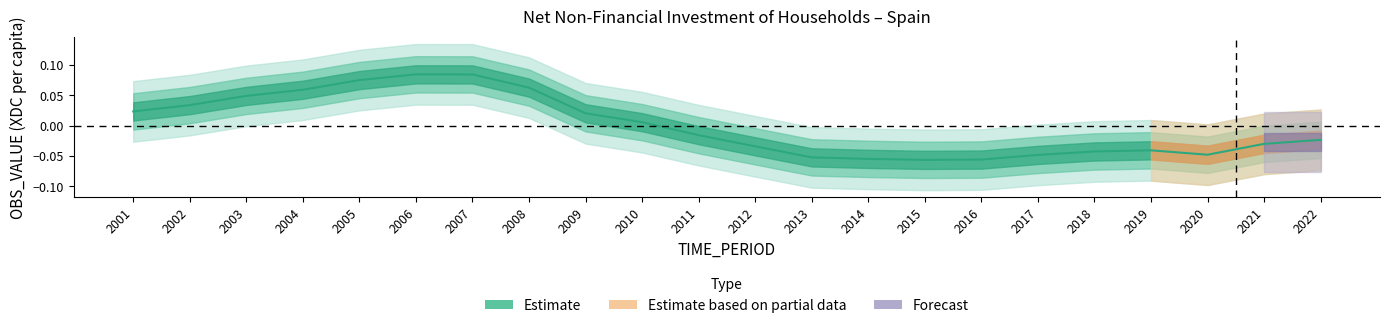

The value at 2021 is -0.0. True or false?

False